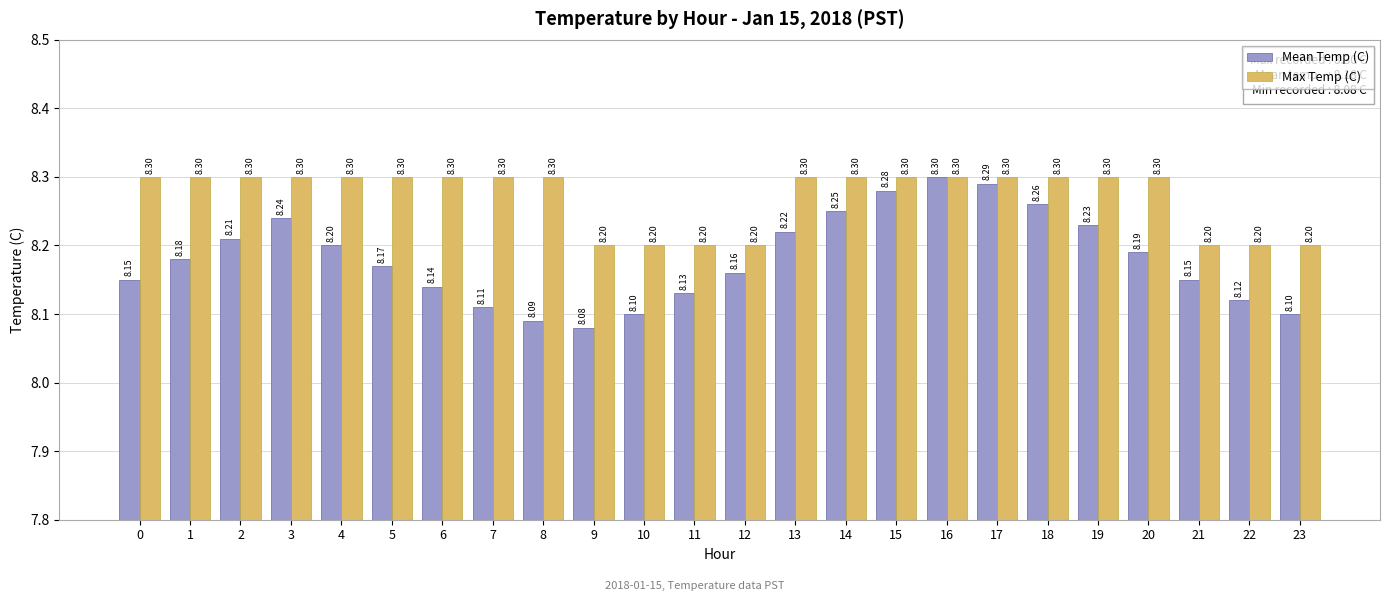

What is the highest value of the Mean Temp (C) series?

8.3